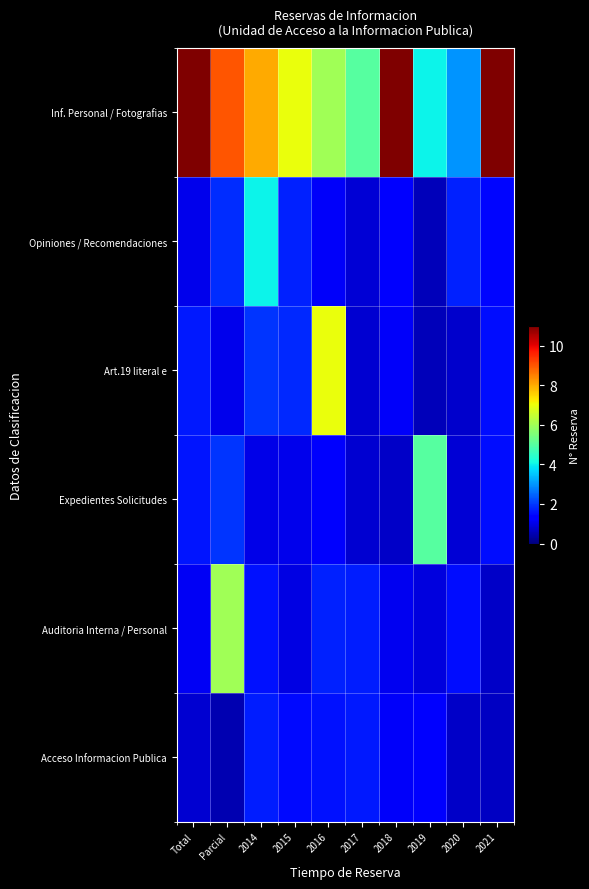

Which has a higher value, Parcial or 2015?

Parcial